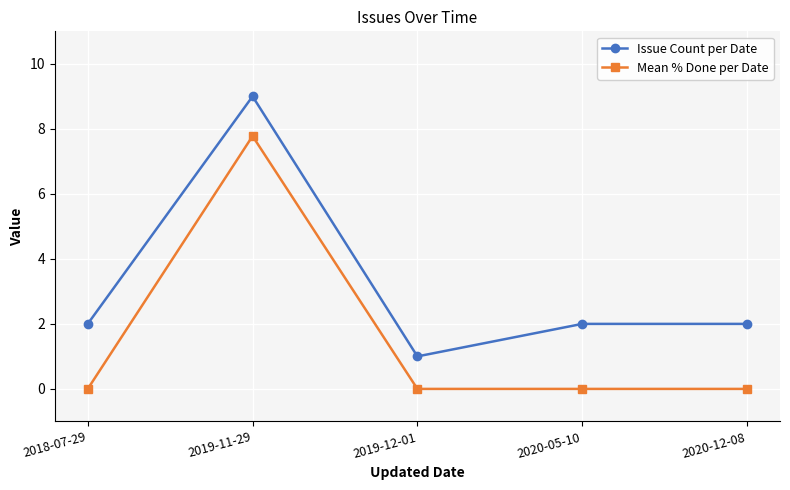

What is the spread (max minus min) of values at 2020-12-08?

2.0